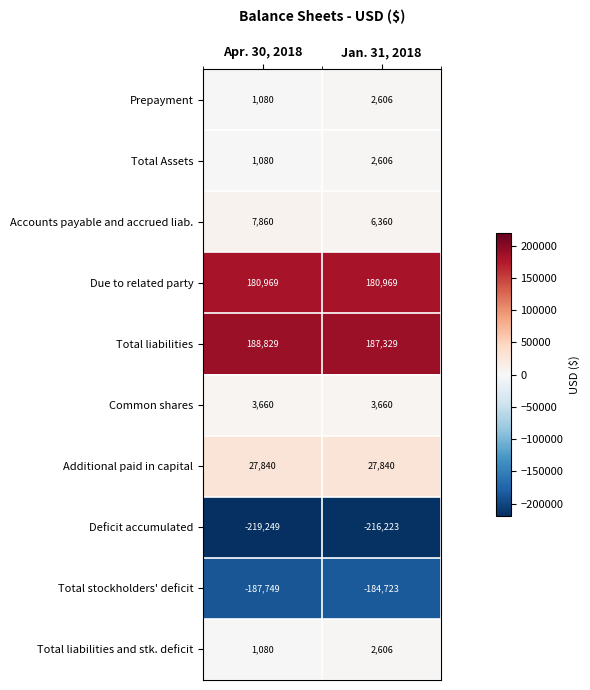

What is the sum of all Total Assets values?

3686